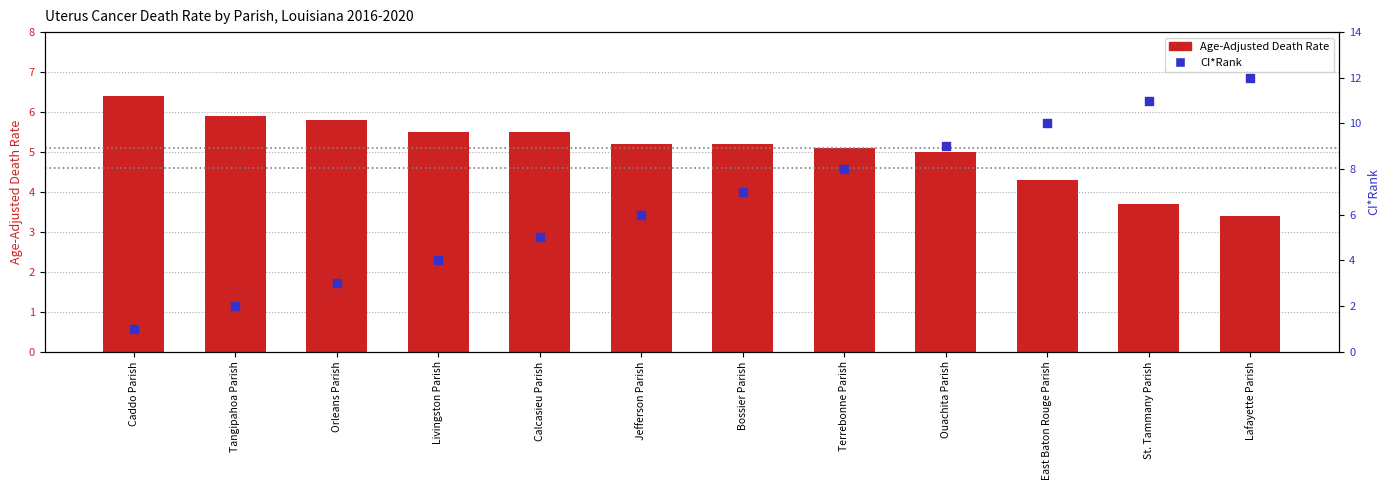

At how many categories does at least one series exceed 10?

2